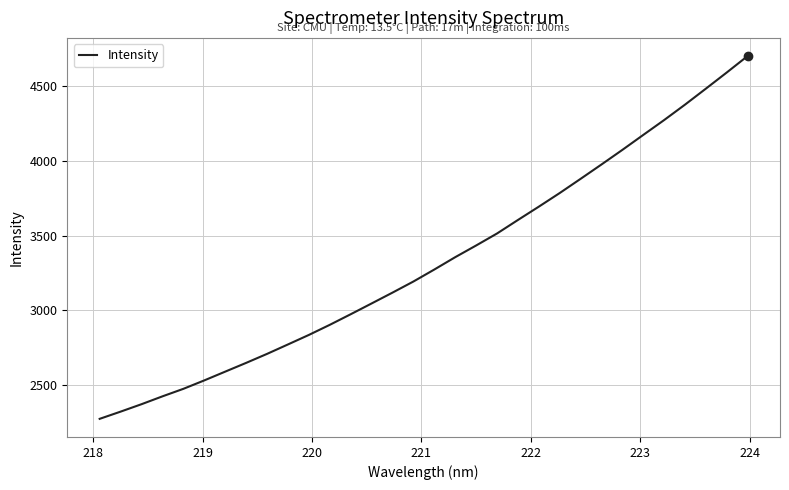

What is the maximum value shown in the chart?

4701.6